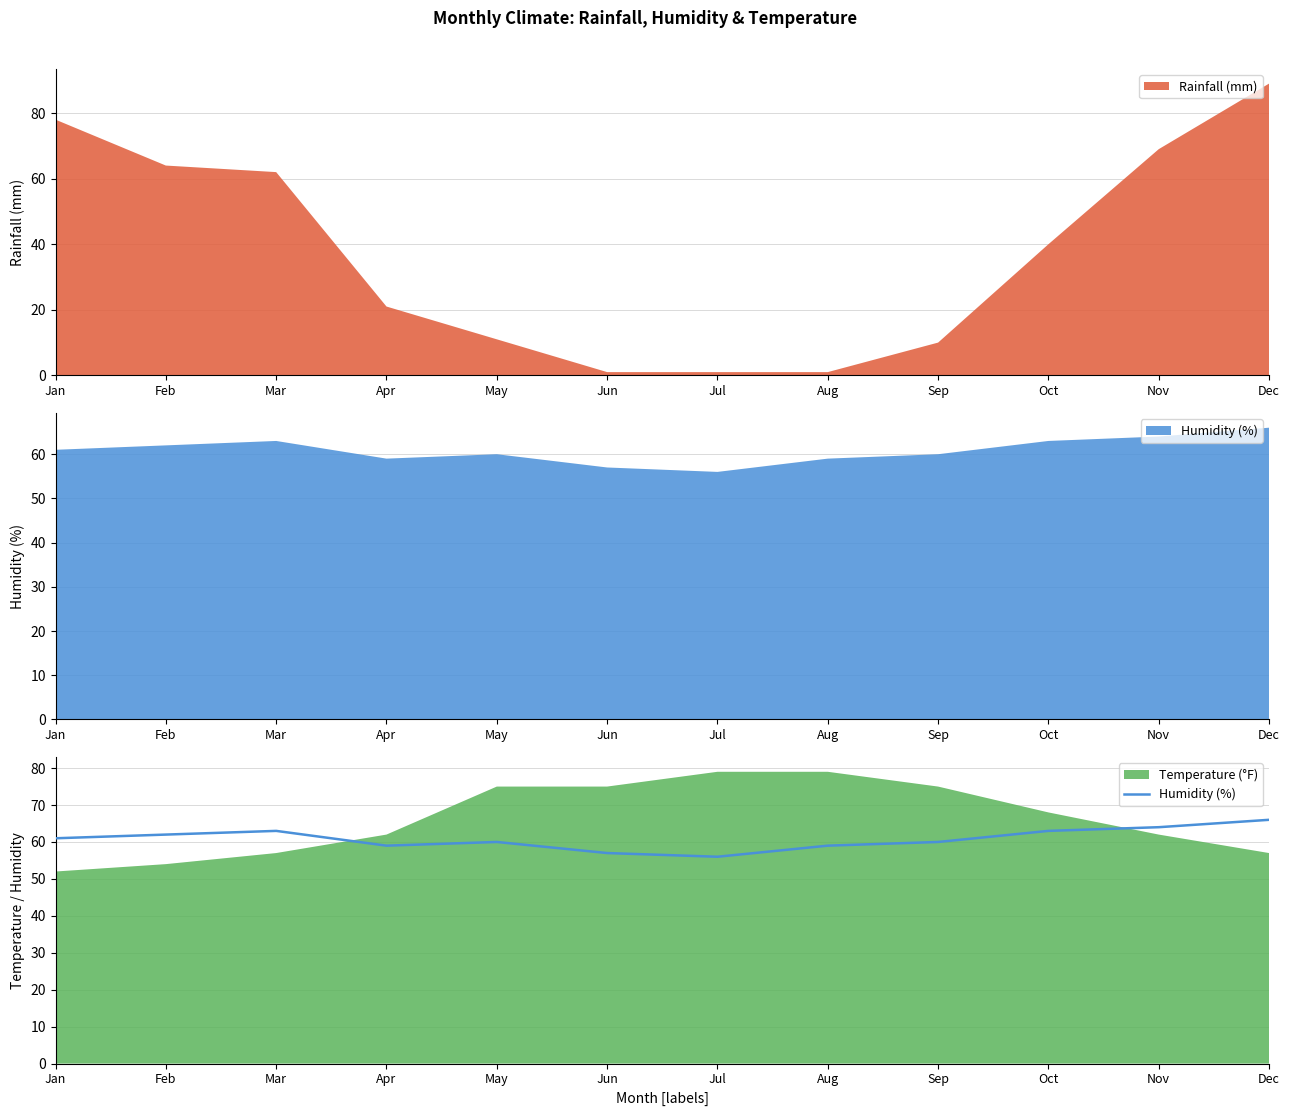

At which label does the data first exceed 61?

Feb